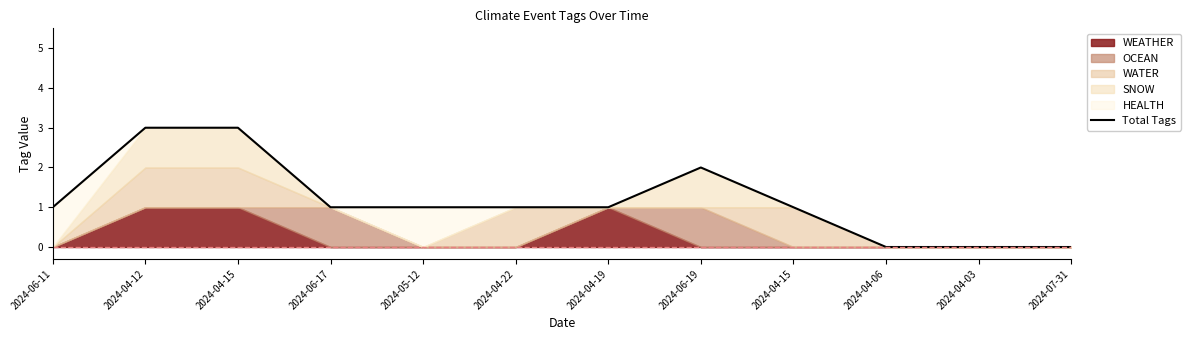

True or false: the data has more than 0 interior local peaks.

True